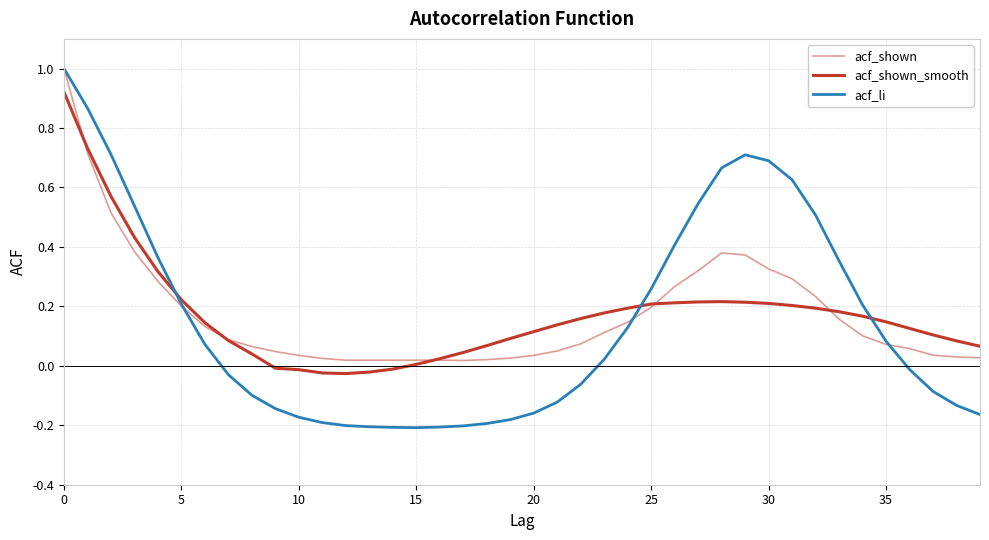

Does the chart have visible grid lines?

Yes